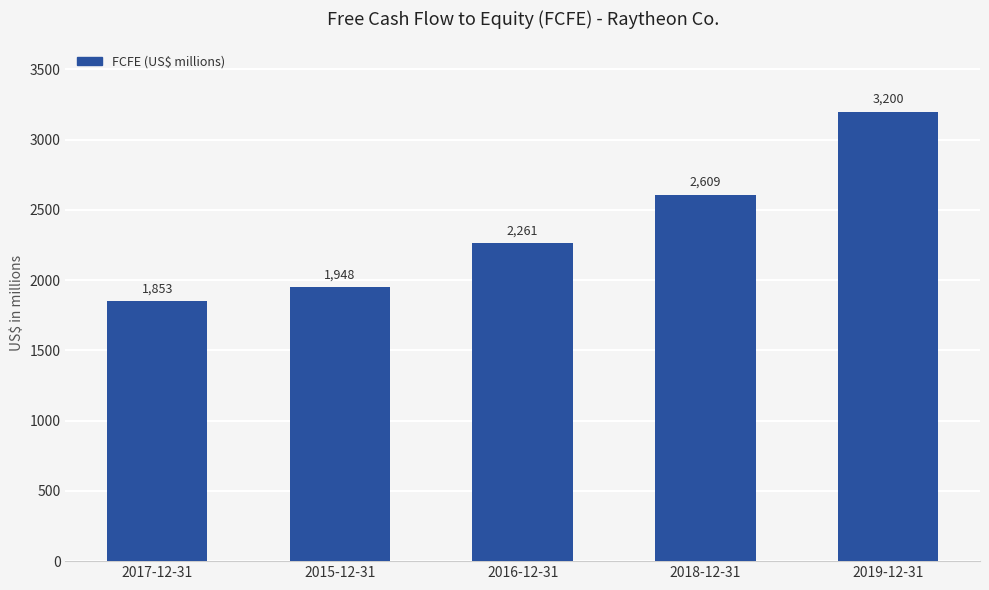

What is the average value?

2374